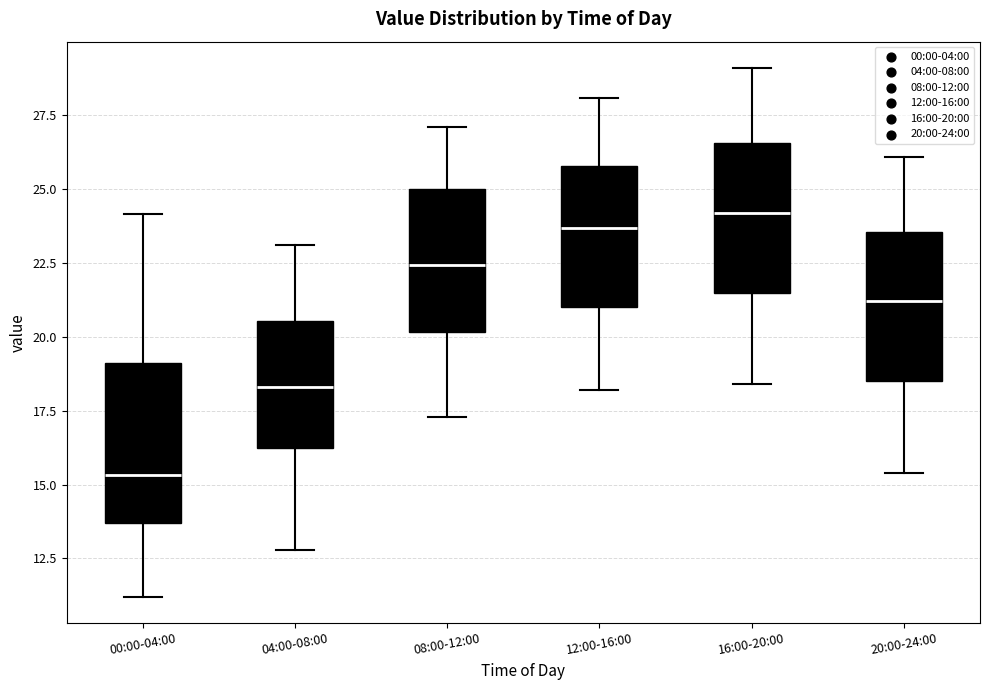

Where is the upper edge of the box for 08:00-12:00 on the y-axis? The values are not printed on the chart, so give them approximately, as read against the axis.

25.0